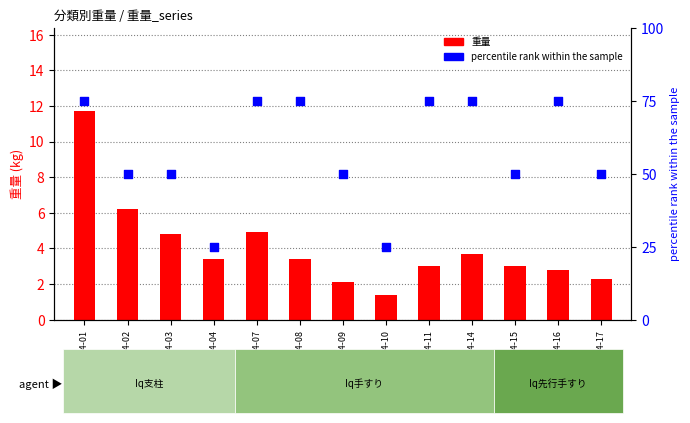

At which category is the sum across all series the highest?

2025-04-01